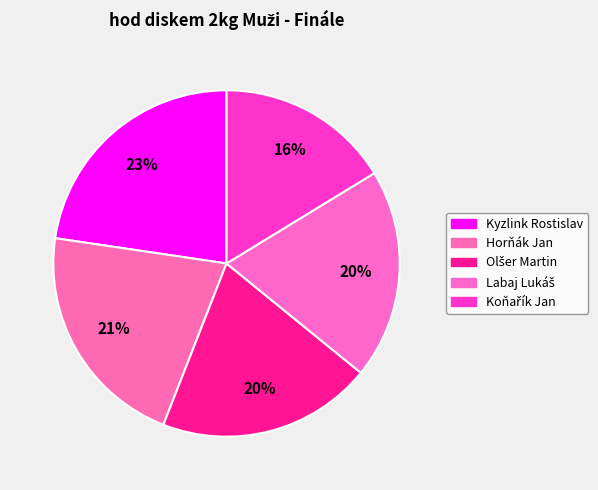

To the nearest percent, what is the average slice percentage?

20%